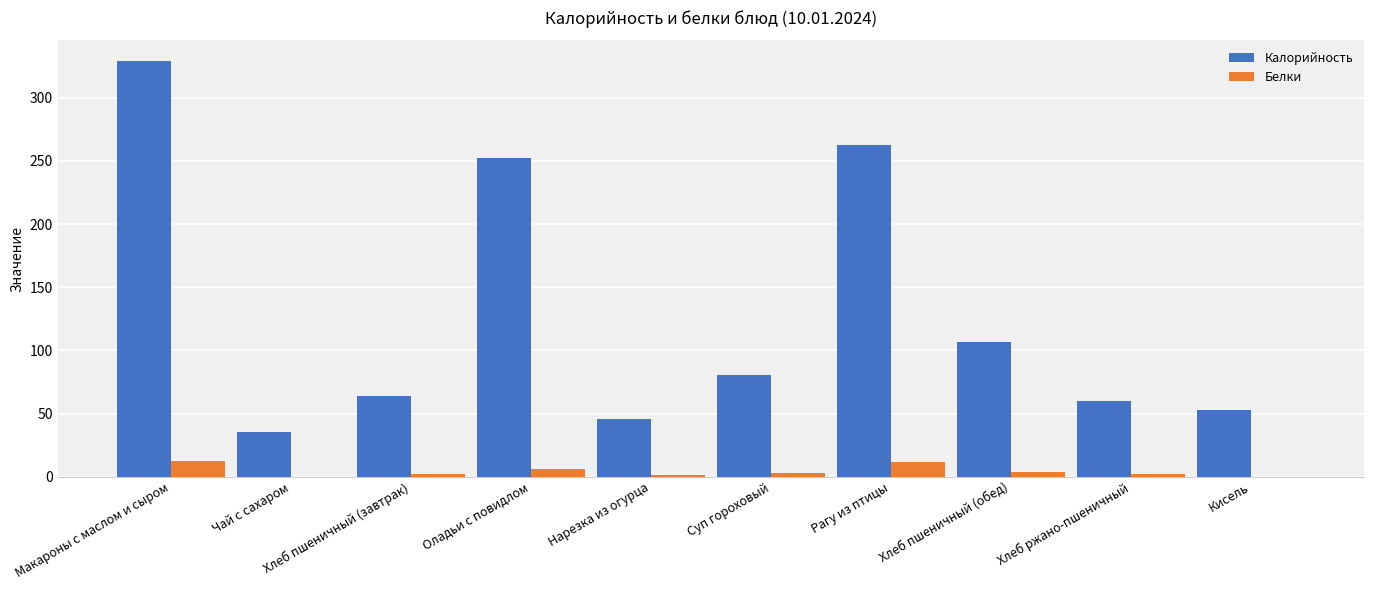

What is the greatest value displayed?

328.9